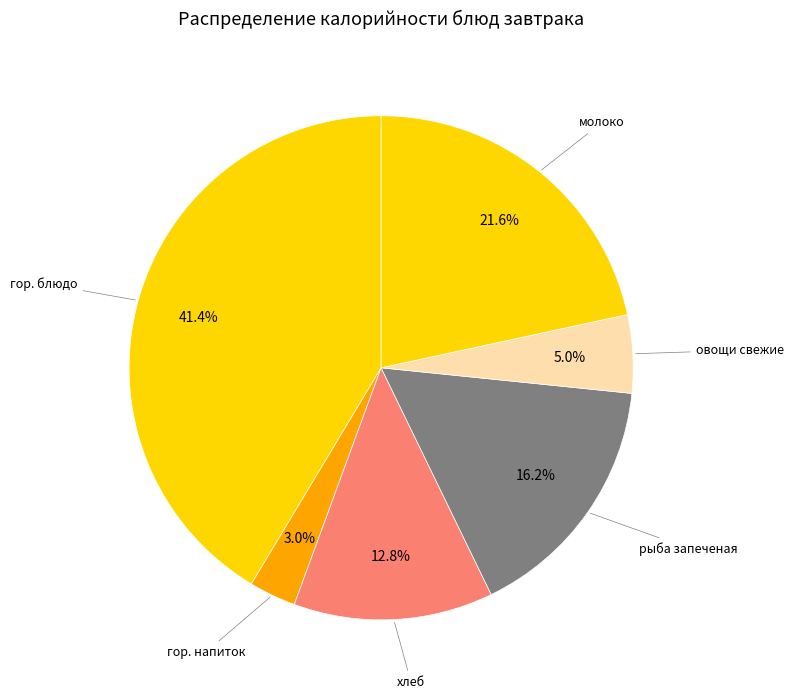

Is молоко the majority of the pie?

No